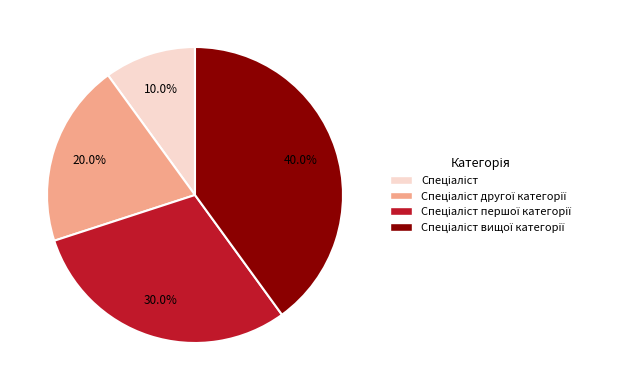

Is there any slice that represents more than half of the pie?

No